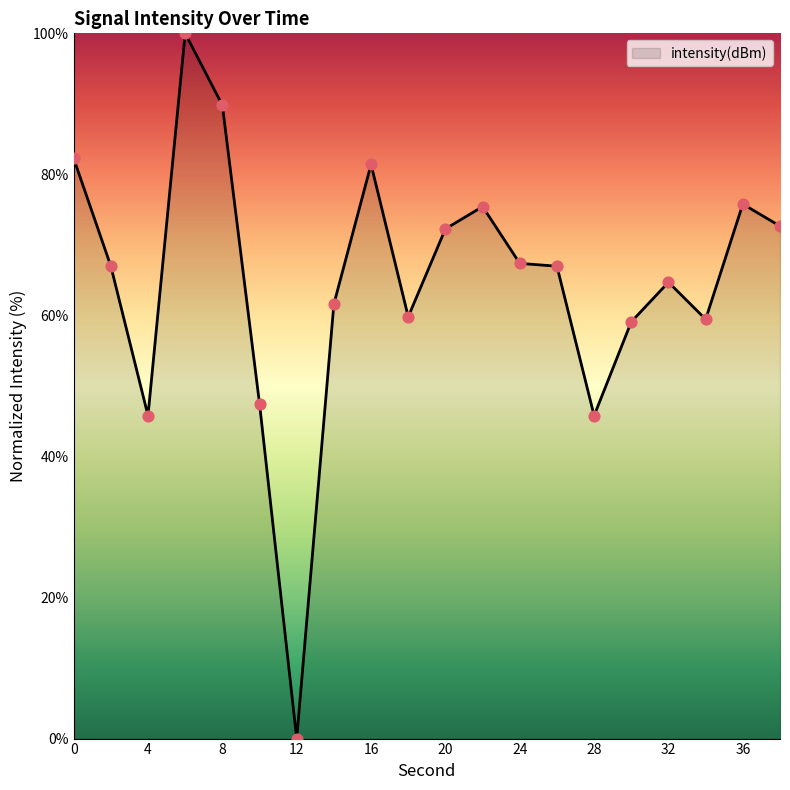

What is the greatest value displayed?

100.0